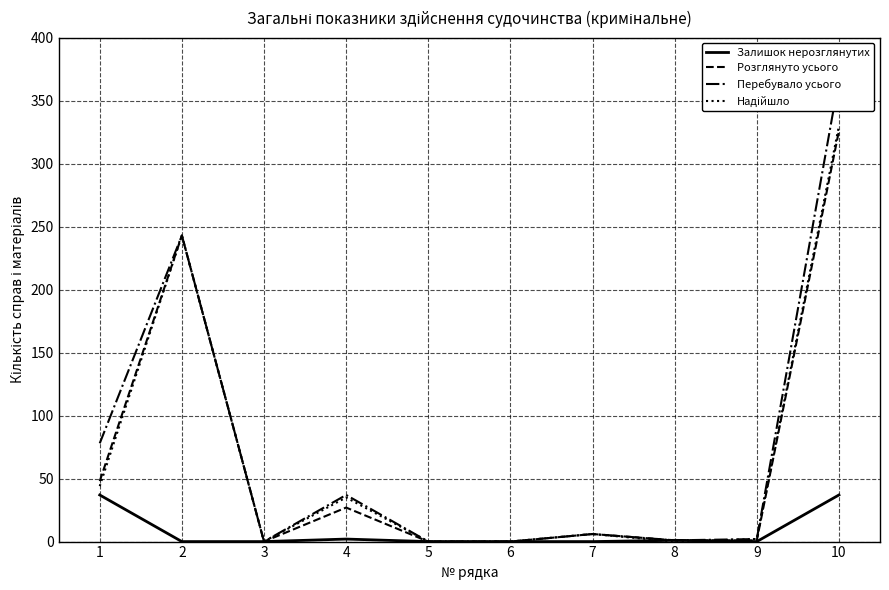

Between 9 and 2, which is larger?

9